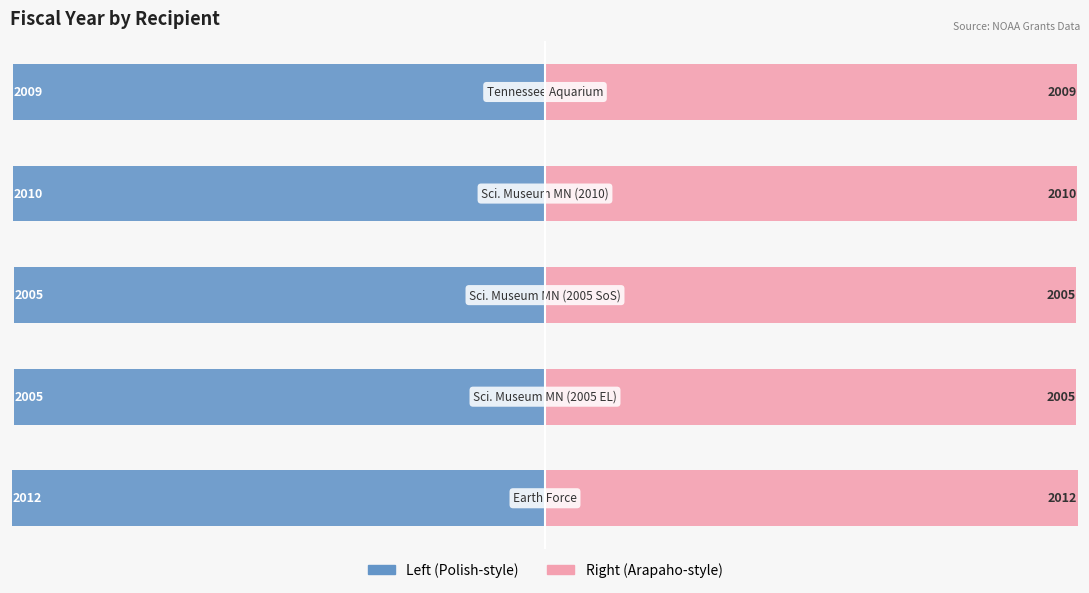

How many data points in Fiscal Year (Left) are above 2009?

2